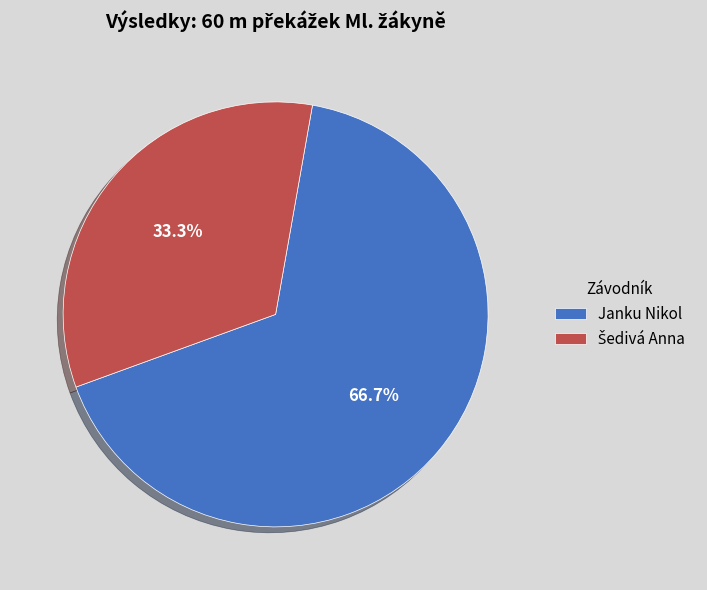

Is there any slice that represents more than half of the pie?

Yes